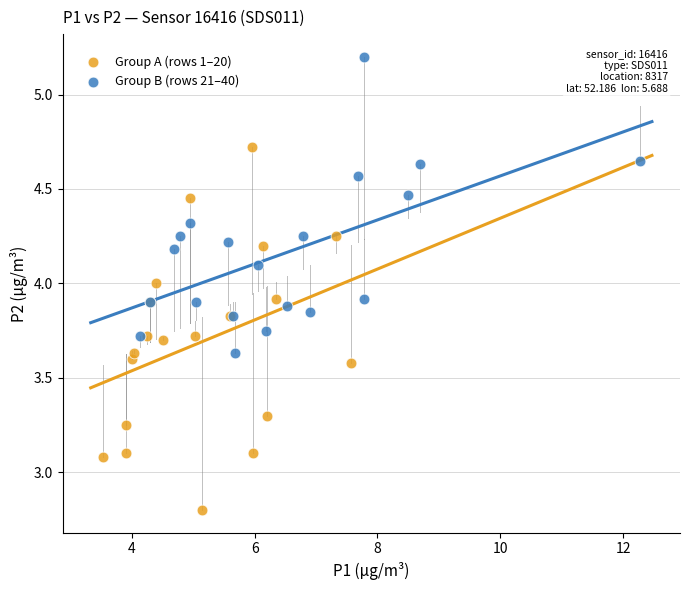

Which series reaches the maximum Y coordinate?

Group B (rows 21–40)